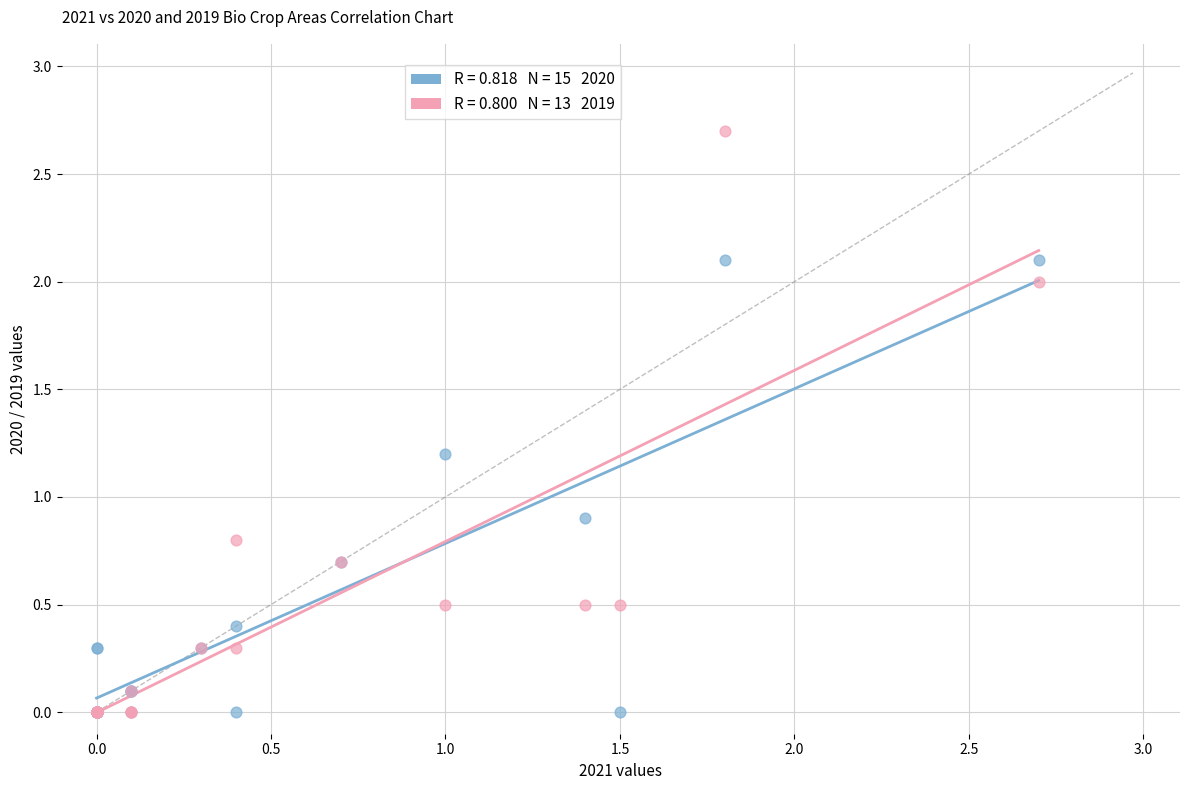

Across all series, what Y value is closest to 1?

0.9